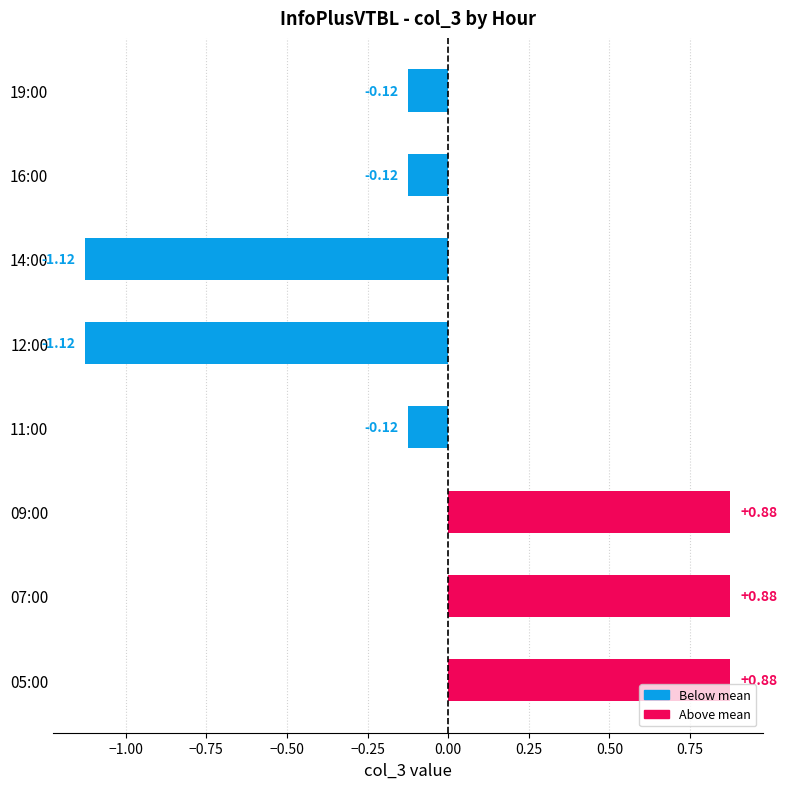

What is the difference between the values at 07:00 and 11:00?

1.0